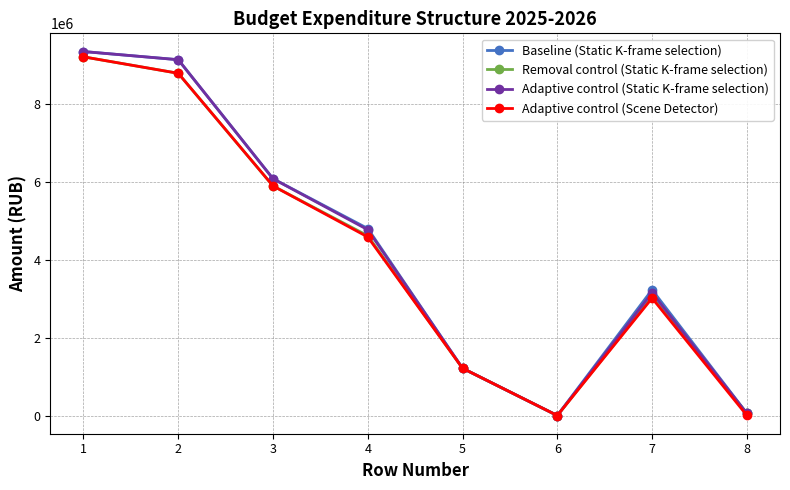

Read the Baseline (Static K-frame selection) value at 1.

9346498.0